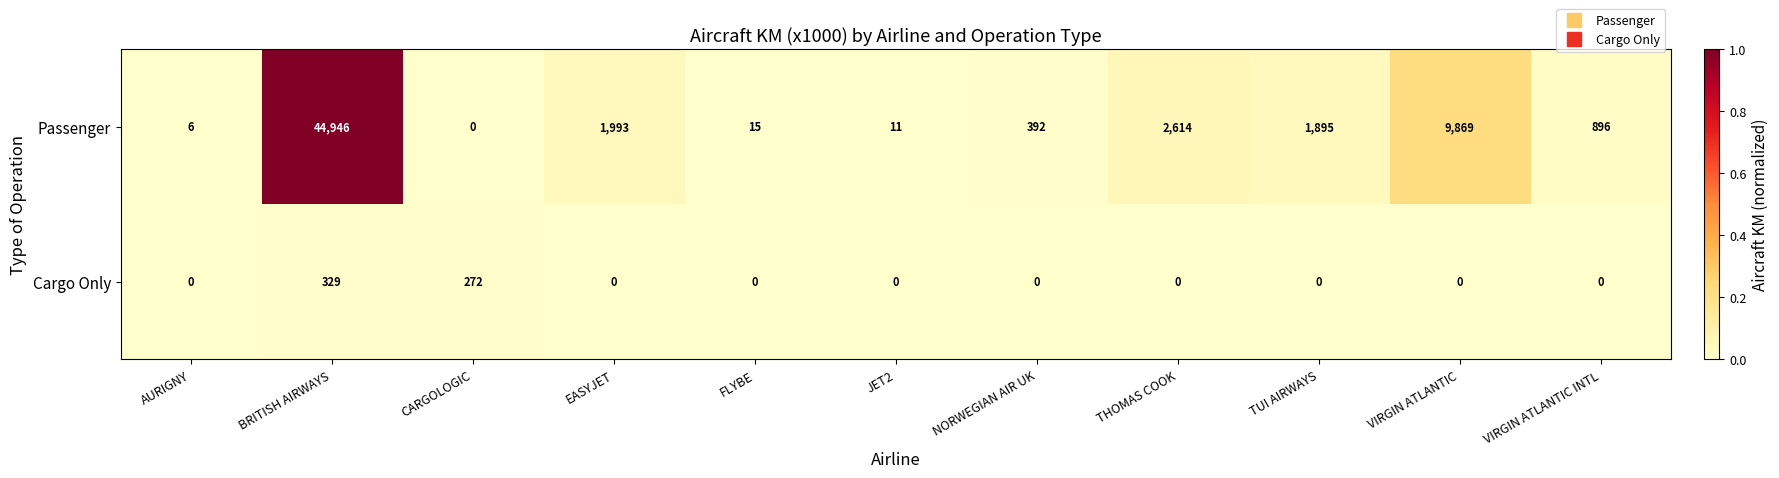

Which series has the widest spread of values?

Passenger